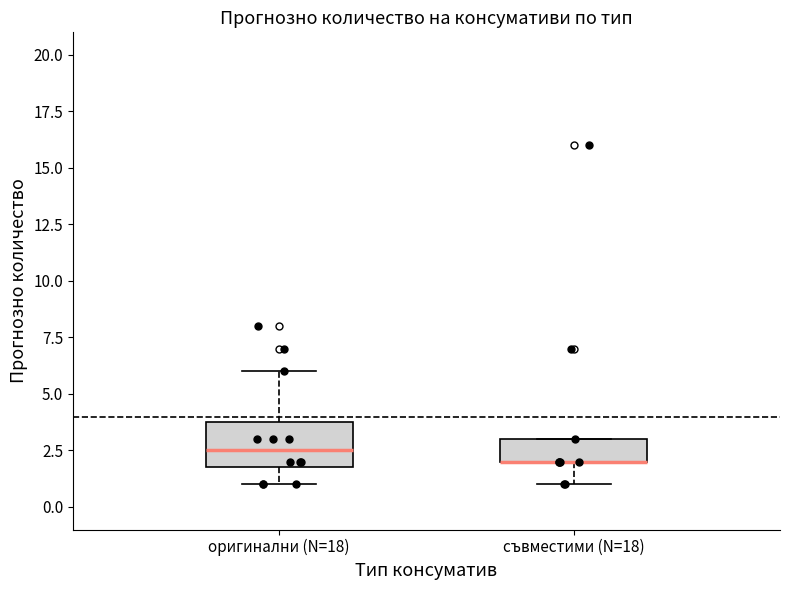

Reading left to right, read every box against the y-axis: the position of its median line, the range the box covers, and the ends of its whiskers. The values are not printed on the chart, so give them approximately, as read against the axis.

оригинални (N=18): median 2.5, box 2.0 to 4.0, whiskers 1.0 to 6.0
съвместими (N=18): median 2.0 (drawn on the box's lower edge), box 2.0 to 3.0, whiskers 1.0 to 3.0